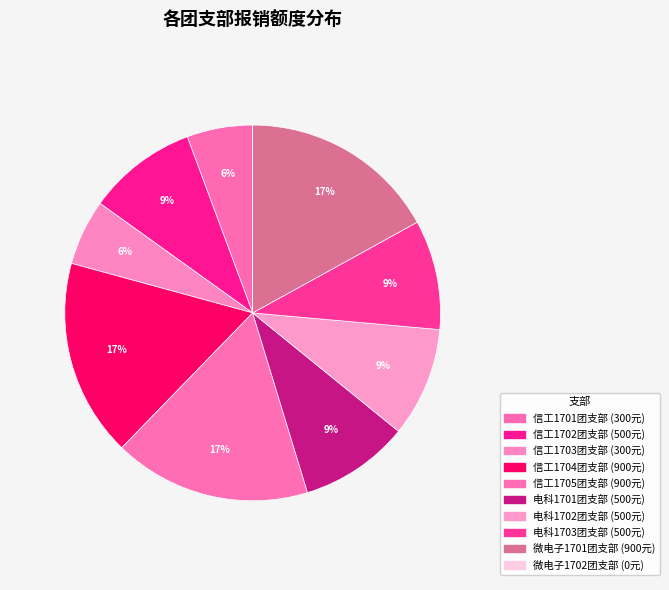

Combined, do 信工1703团支部 and 电科1703团支部 account for over 50%?

No